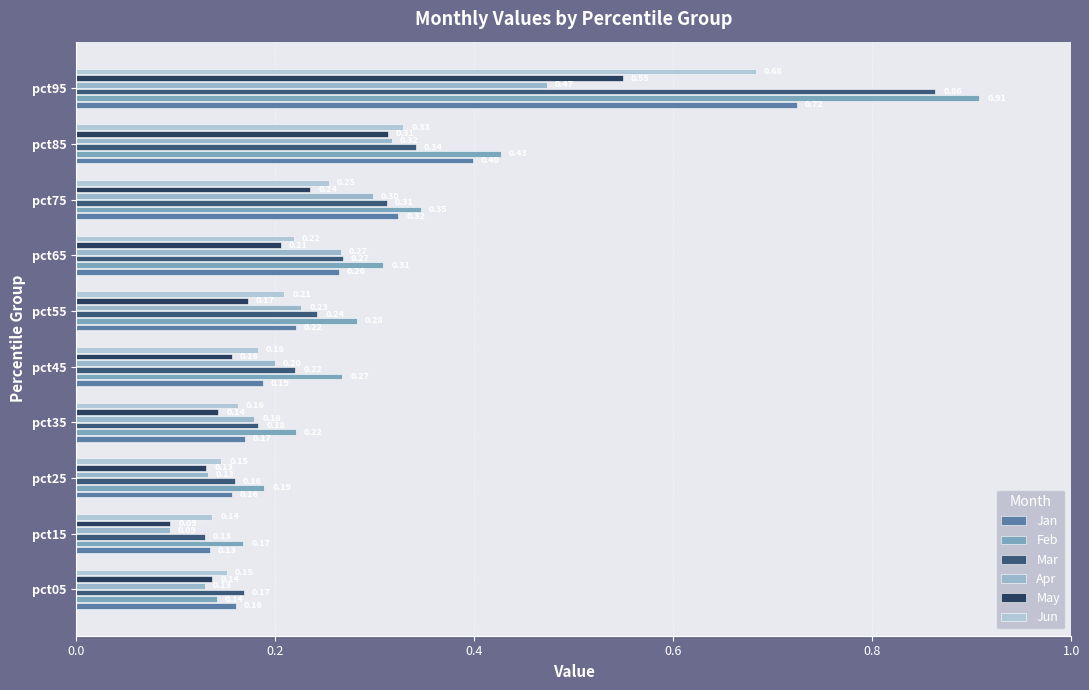

What is the highest value of the Feb series?

0.9